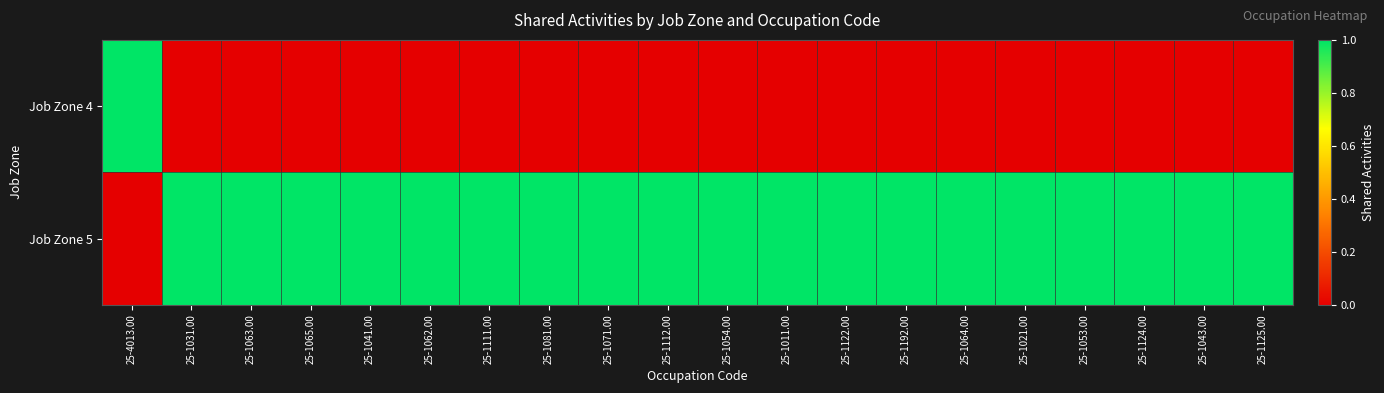

List the series in order of their overall mean, highest first.

Job Zone 5, Job Zone 4